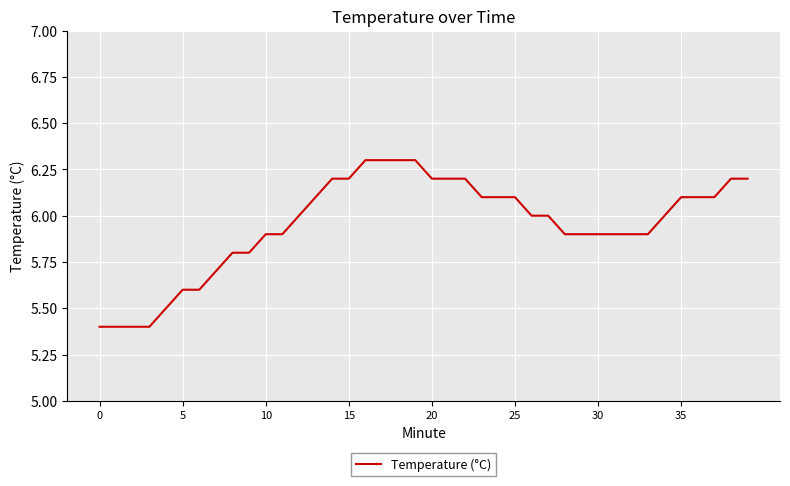

What is the maximum value shown in the chart?

6.3